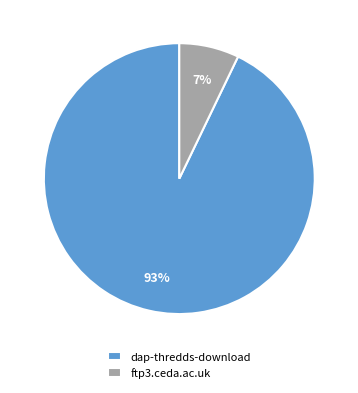

The ftp3.ceda.ac.uk slice represents 7% of the pie. True or false?

True